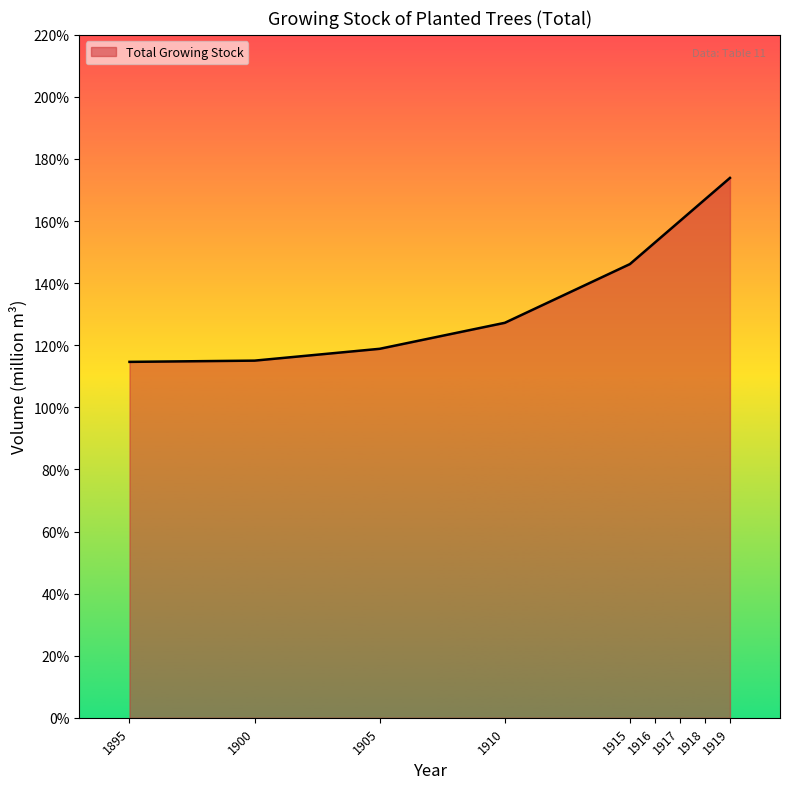

What is the greatest value displayed?

173.9